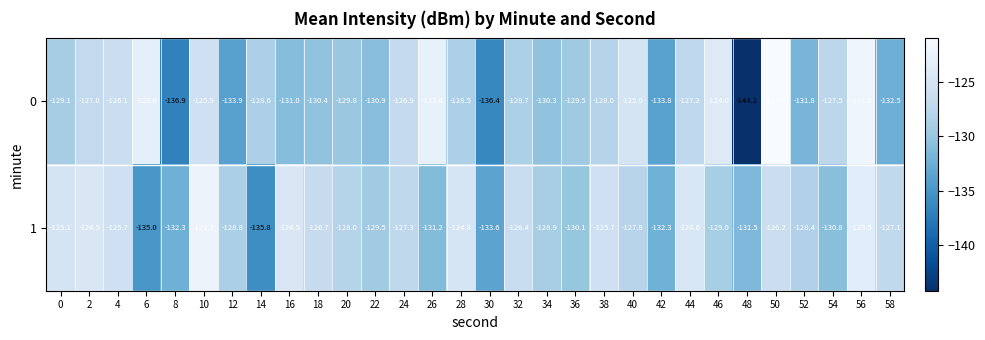

What is the greatest value displayed?

-121.0